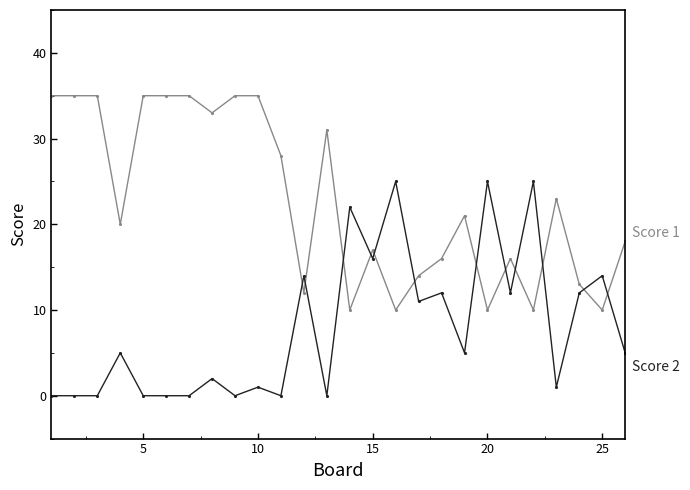

Reading right to left, what are all the values shown in this chart?

Score 1: 18	10	13	23	10	16	10	21	16	14	10	17	10	31	12	28	35	35	33	35	35	35	20	35	35	35
Score 2: 5	14	12	1	25	12	25	5	12	11	25	16	22	0	14	0	1	0	2	0	0	0	5	0	0	0